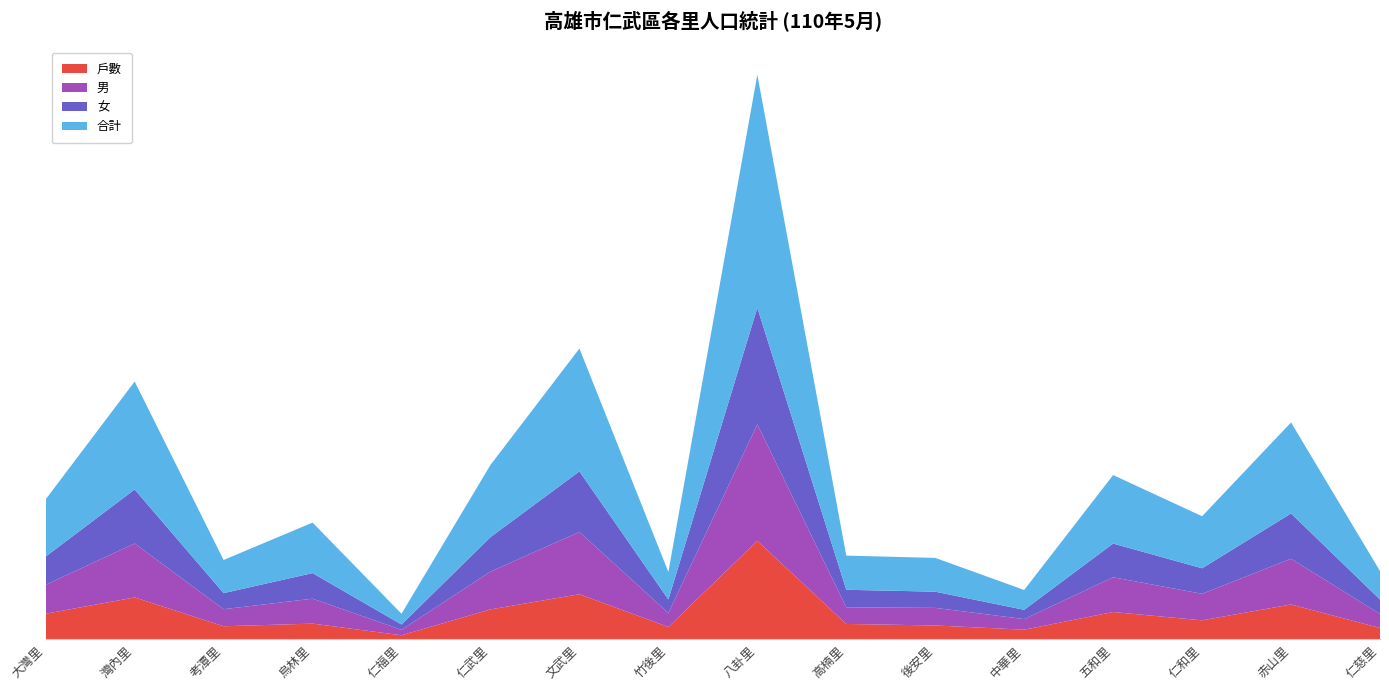

Reading left to right, transcribe all the data shown in this chart.

戶數: 大灣里=2276	灣內里=3721	考潭里=1167	烏林里=1401	仁福里=369	仁武里=2662	文武里=4006	竹後里=1102	八卦里=8739	高楠里=1372	後安里=1238	中華里=863	五和里=2428	仁和里=1693	赤山里=3098	仁慈里=1013
男: 大灣里=2570	灣內里=4781	考潭里=1512	烏林里=2208	仁福里=484	仁武里=3349	文武里=5514	竹後里=1238	八卦里=10320	高楠里=1471	後安里=1559	中華里=940	五和里=3080	仁和里=2351	赤山里=4053	仁慈里=1242
女: 大灣里=2500	灣內里=4787	考潭里=1425	烏林里=2269	仁福里=469	仁武里=3053	文武里=5373	竹後里=1200	八卦里=10338	高楠里=1557	後安里=1435	中華里=820	五和里=2989	仁和里=2261	赤山里=4013	仁慈里=1283
合計: 大灣里=5070	灣內里=9568	考潭里=2937	烏林里=4477	仁福里=953	仁武里=6402	文武里=10887	竹後里=2438	八卦里=20658	高楠里=3028	後安里=2994	中華里=1760	五和里=6069	仁和里=4612	赤山里=8066	仁慈里=2525